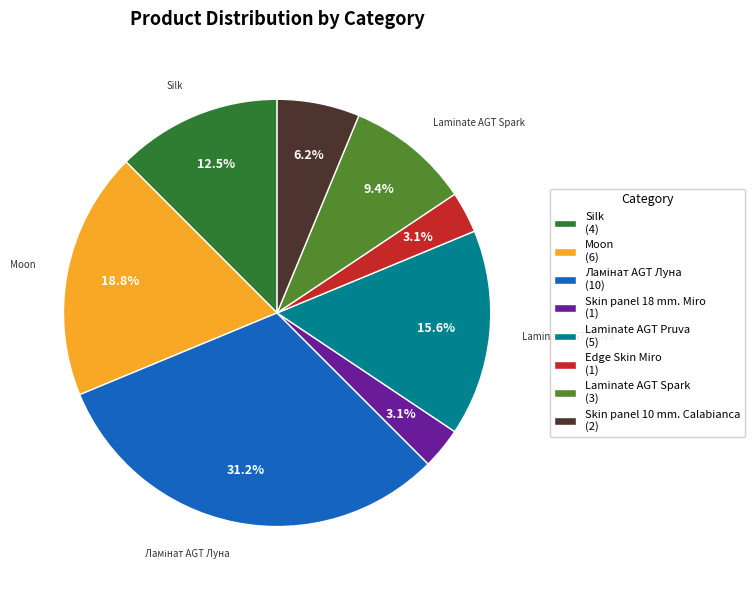

Does Silk (4) account for over 50% of the chart?

No